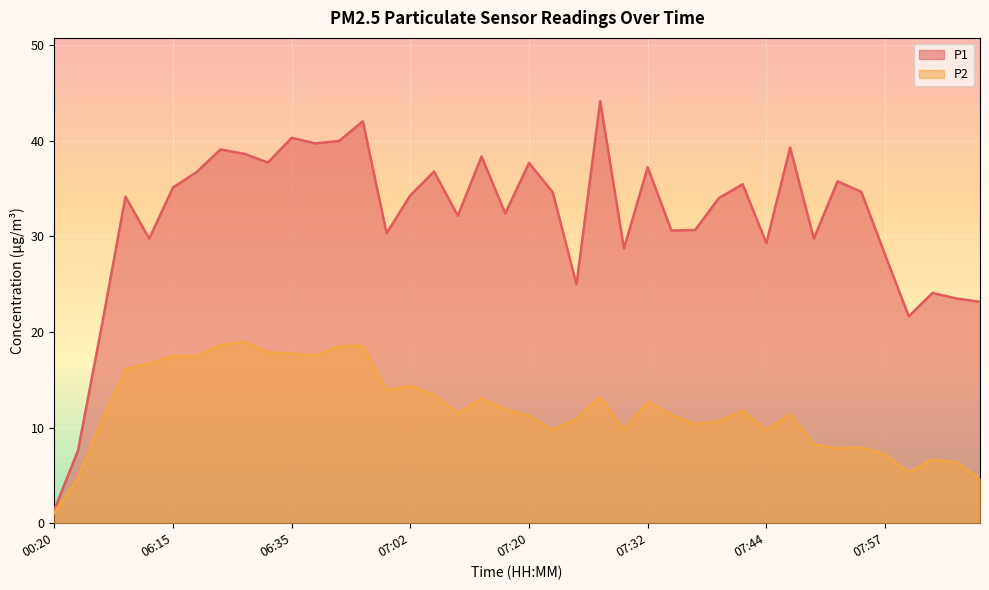

Reading right to left, what are all the values shown in this chart?

P1: 08:07=23.1	08:05=23.5	08:02=24.1	08:00=21.6	07:57=28.1	07:55=34.6	07:52=35.8	07:49=29.8	07:47=39.3	07:44=29.3	07:42=35.5	07:39=34.0	07:37=30.7	07:34=30.6	07:32=37.2	07:30=28.7	07:27=44.1	07:25=25.0	07:22=34.6	07:20=37.7	07:17=32.4	07:15=38.4	07:12=32.1	07:10=36.8	07:02=34.3	06:52=30.3	06:43=42.0	06:40=40.0	06:38=39.7	06:35=40.3	06:33=37.7	06:30=38.6	06:26=39.1	06:24=36.7	06:15=35.1	06:12=29.8	06:10=34.1	06:04=20.6	06:01=7.6	00:20=1.4
P2: 08:07=4.7	08:05=6.4	08:02=6.7	08:00=5.3	07:57=7.2	07:55=7.9	07:52=7.8	07:49=8.2	07:47=11.4	07:44=9.8	07:42=11.8	07:39=10.7	07:37=10.3	07:34=11.3	07:32=12.7	07:30=9.7	07:27=13.2	07:25=10.9	07:22=9.8	07:20=11.2	07:17=11.9	07:15=13.1	07:12=11.5	07:10=13.4	07:02=14.3	06:52=13.9	06:43=18.6	06:40=18.5	06:38=17.5	06:35=17.8	06:33=17.9	06:30=19.0	06:26=18.6	06:24=17.4	06:15=17.5	06:12=16.7	06:10=16.1	06:04=10.8	06:01=4.7	00:20=1.1